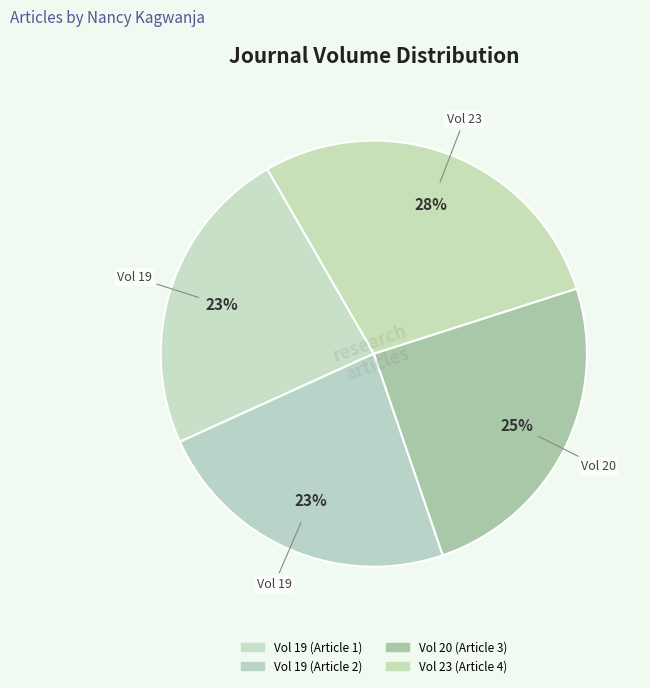

How many slices are in this pie chart?

4